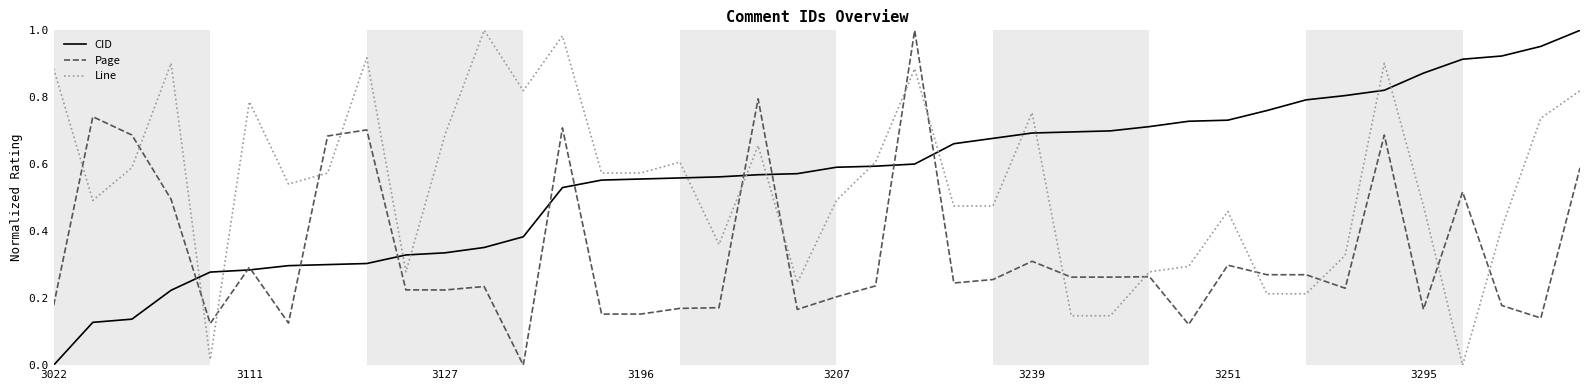

Which series has the largest total across all categories?

CID